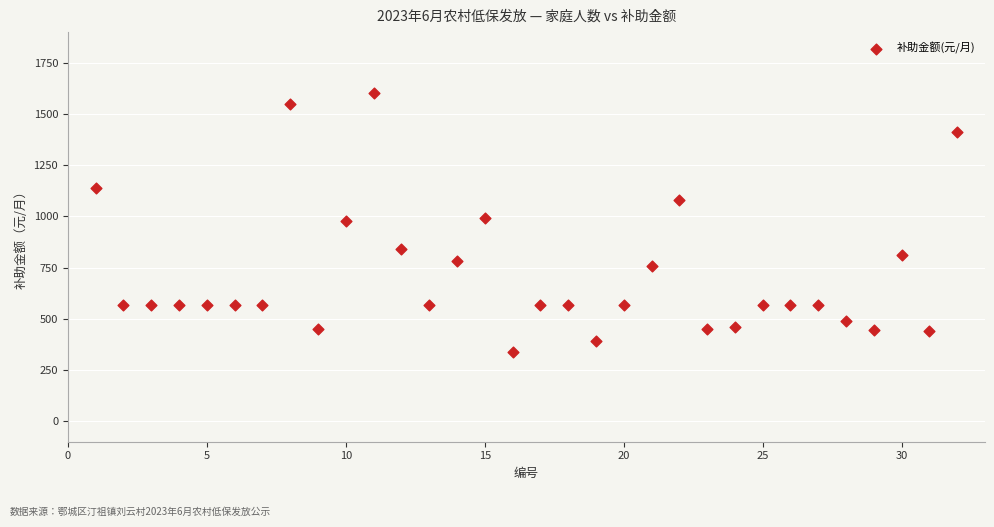

What is the range of X values (max minus min)?

31